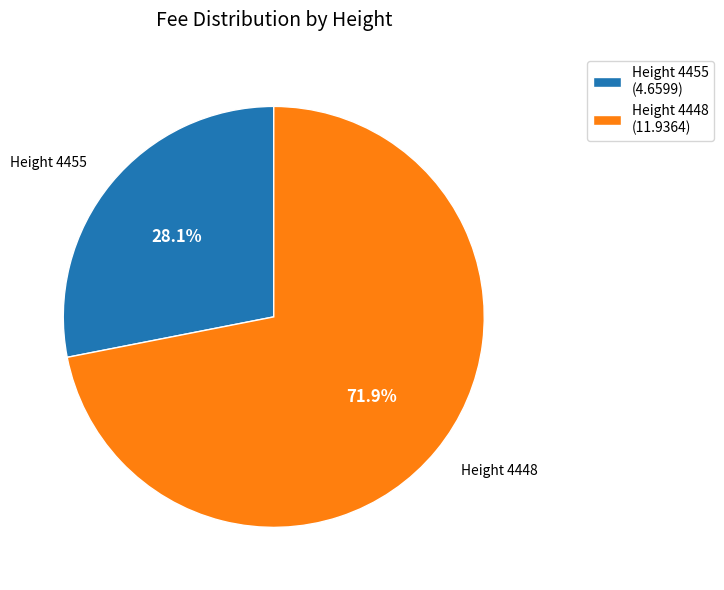

Combined, what portion of the pie is Height 4448 (11.9364) and Height 4455 (4.6599)?

100.0%